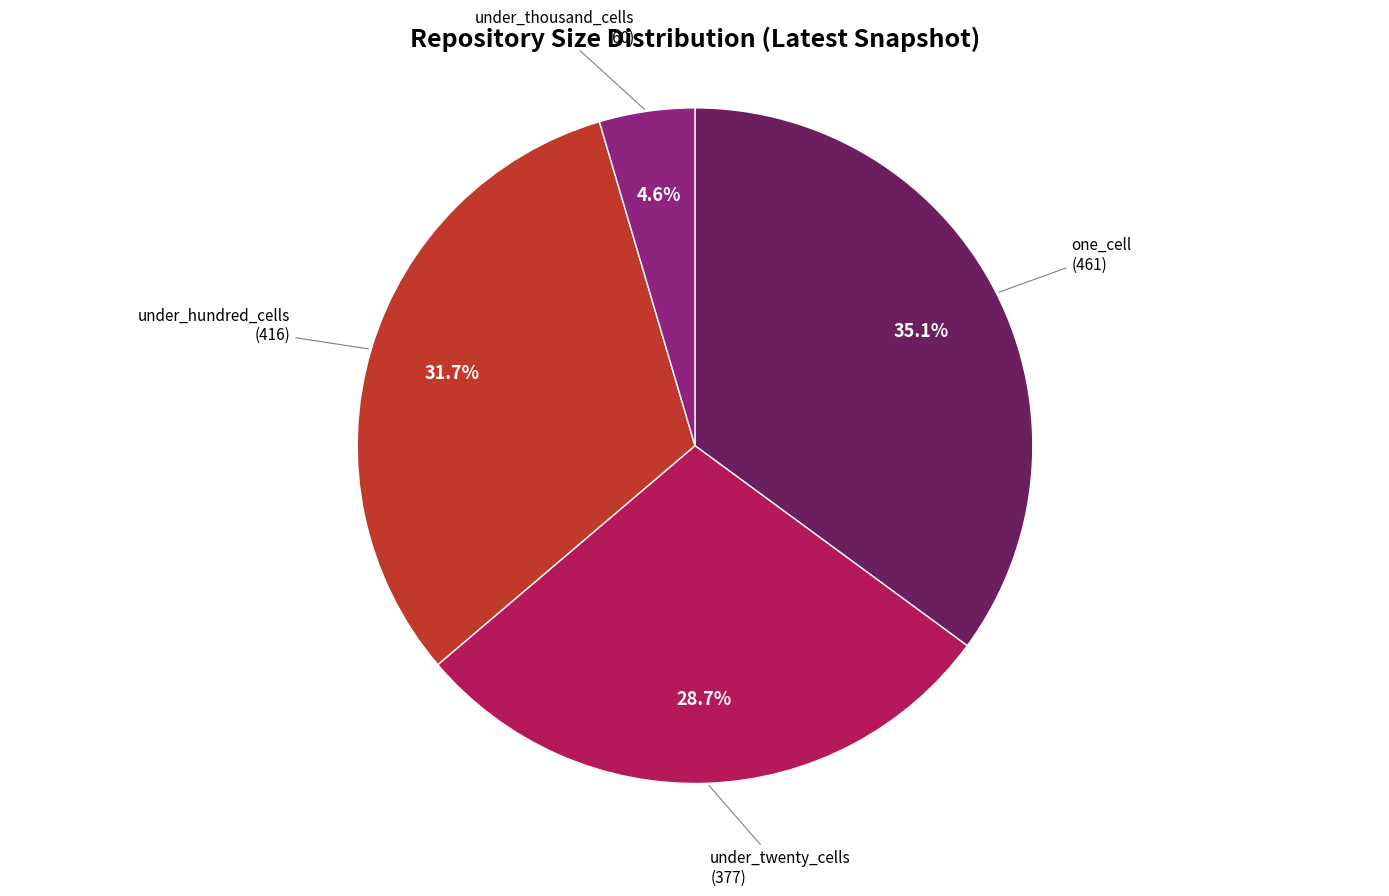

Does any single category account for the majority?

No